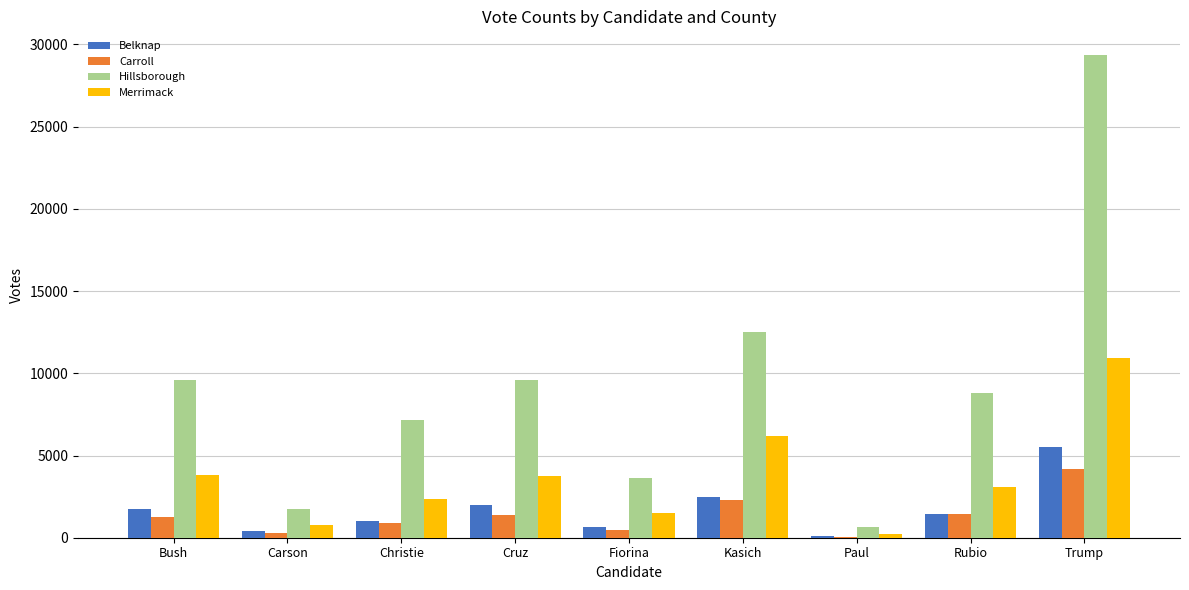

The Belknap series shows 1002 at Christie. True or false?

True